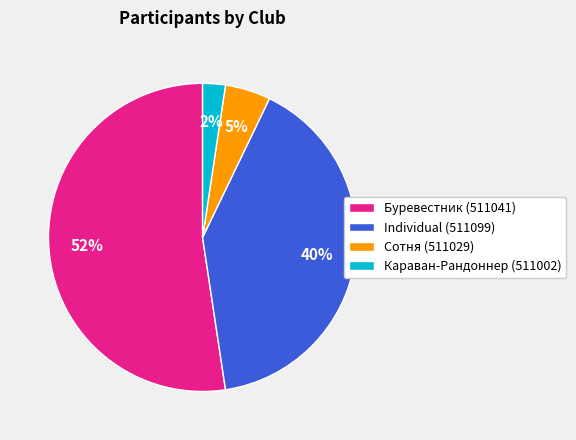

What percentage is the Сотня (511029) slice, to the nearest percent?

5%